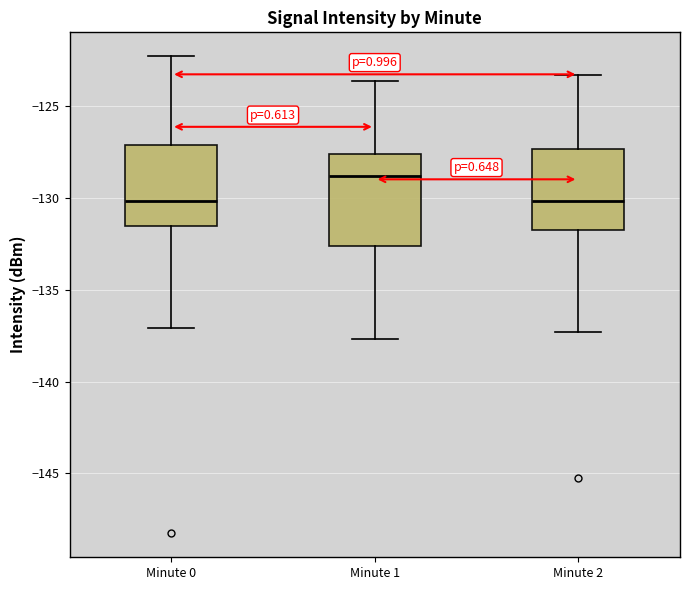

Reading left to right, read every box against the y-axis: the position of its median line, the range the box covers, and the ends of its whiskers. The values are not printed on the chart, so give them approximately, as read against the axis.

Minute 0: median -130.0, box -131.5 to -127.0, whiskers -137.0 to -122.5
Minute 1: median -129.0, box -132.5 to -127.5, whiskers -137.5 to -123.5
Minute 2: median -130.0, box -131.5 to -127.5, whiskers -137.5 to -123.5